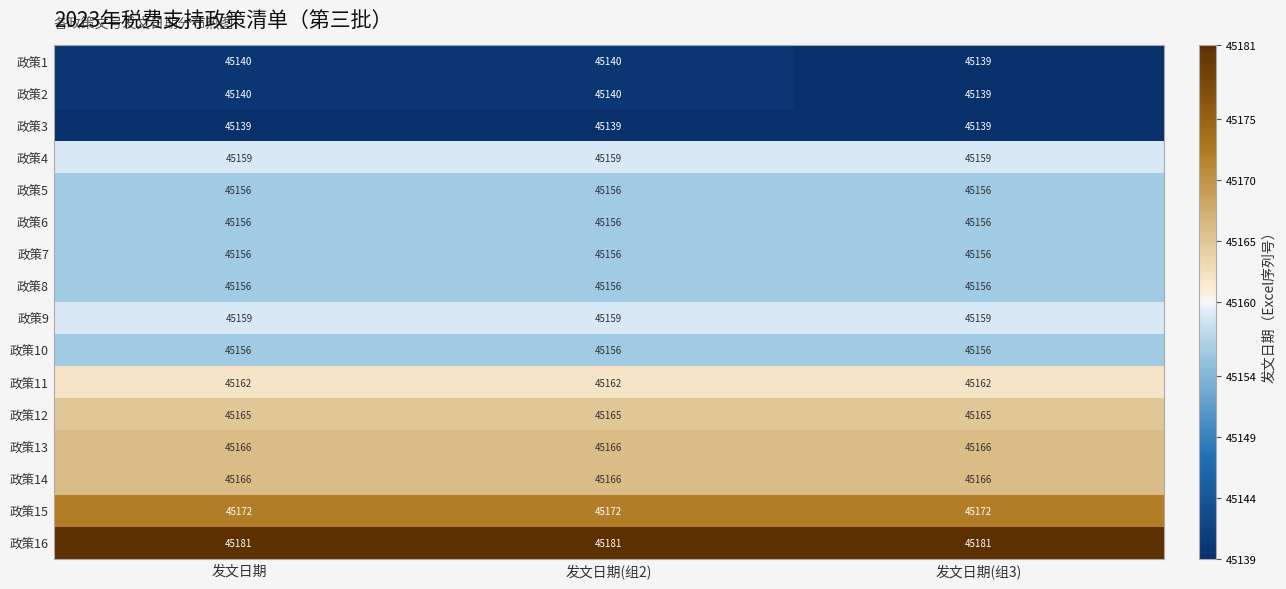

True or false: 政策6 has a value of 45156 at 发文日期.

True